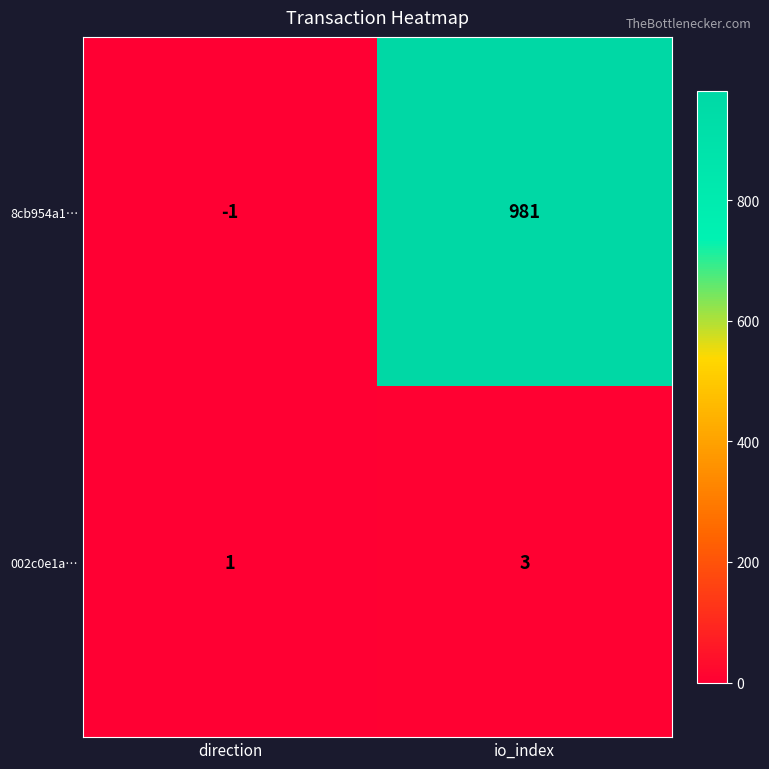

True or false: 002c0e1a… has a value of 3 at io_index.

True